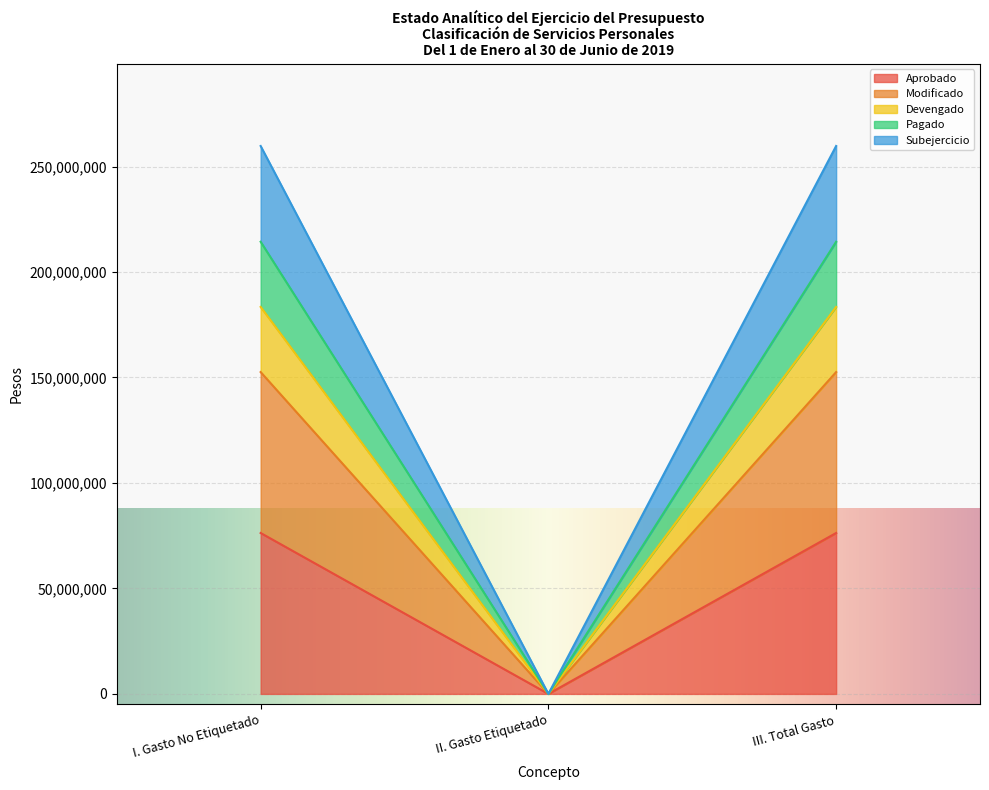

Which category has the highest value in the Devengado series?

I. Gasto No Etiquetado